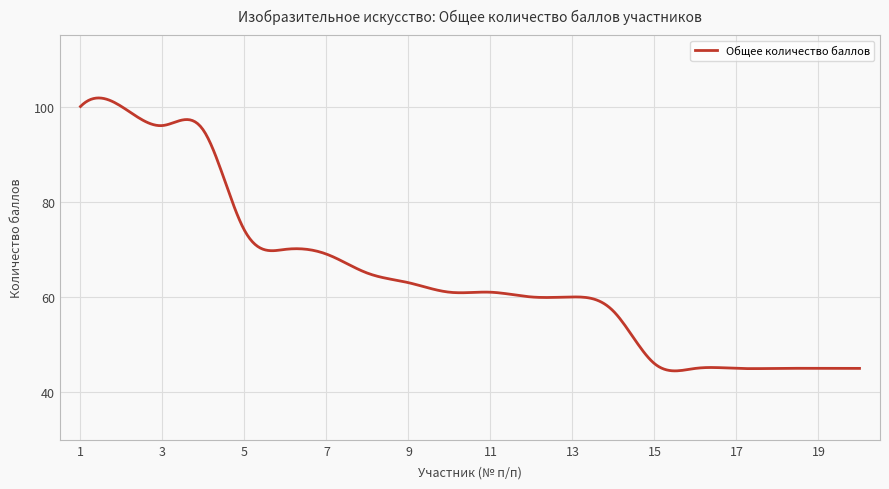

What is the difference between the maximum and minimum values?

57.3